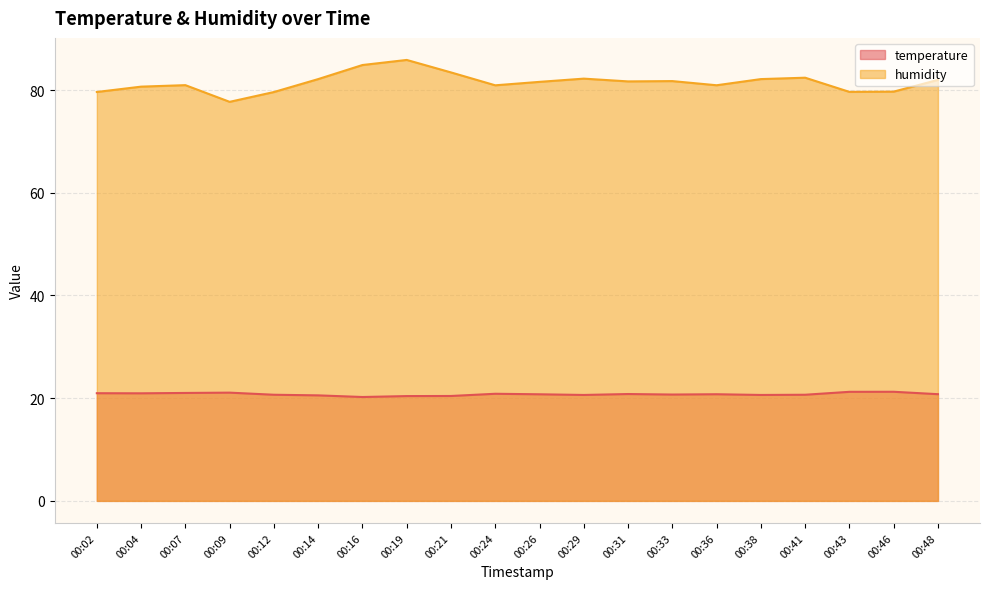

Does the chart display data point markers on the line(s)?

No